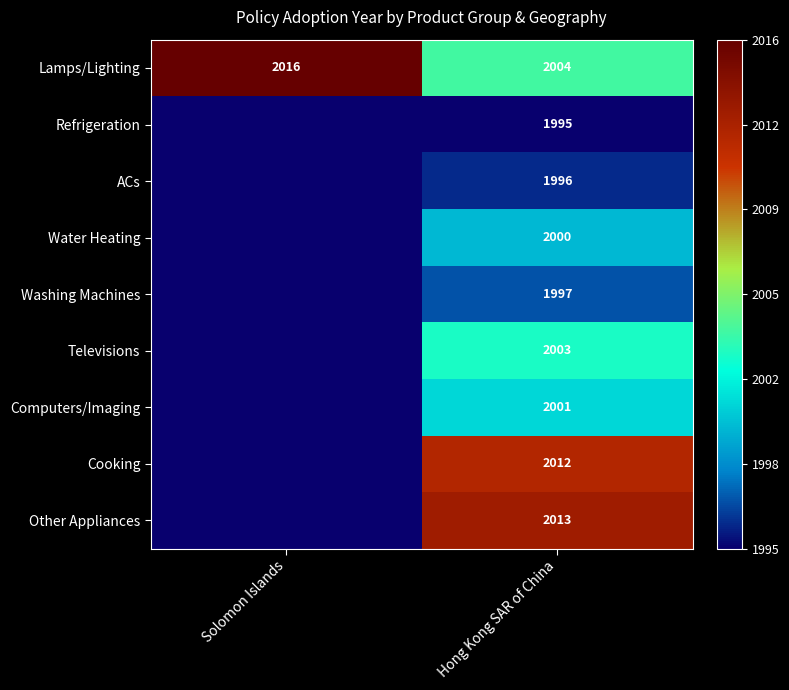

What is the difference between the maximum and minimum values in the Lamps/Lighting series?

12